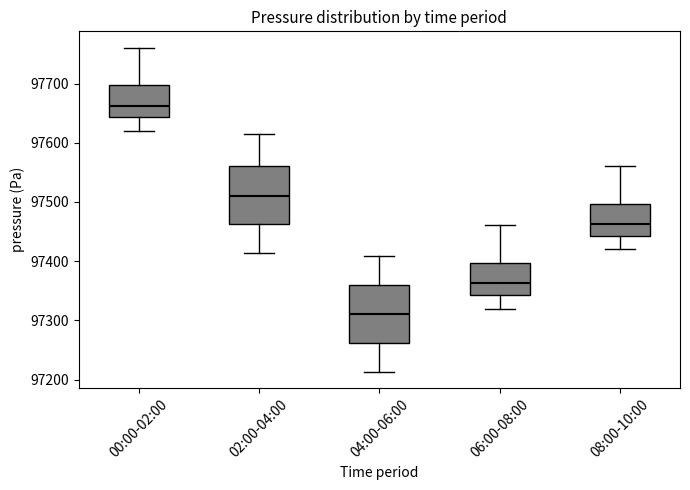

Reading left to right, read every box against the y-axis: the position of its median line, the range the box covers, and the ends of its whiskers. The values are not printed on the chart, so give them approximately, as read against the axis.

00:00-02:00: median 97660, box 97640 to 97700, whiskers 97620 to 97760
02:00-04:00: median 97510, box 97460 to 97560, whiskers 97410 to 97620
04:00-06:00: median 97310, box 97260 to 97360, whiskers 97210 to 97410
06:00-08:00: median 97360, box 97340 to 97400, whiskers 97320 to 97460
08:00-10:00: median 97460, box 97440 to 97500, whiskers 97420 to 97560